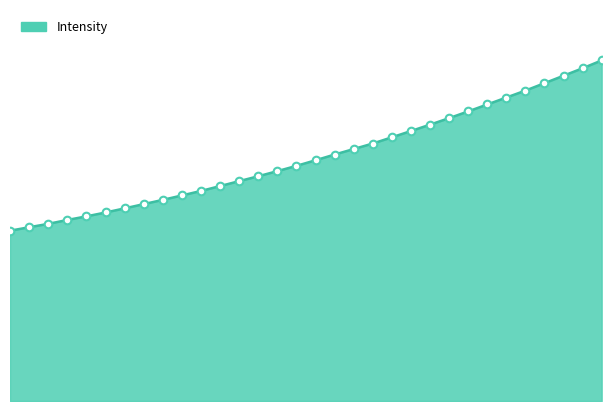

Does the chart have visible grid lines?

No